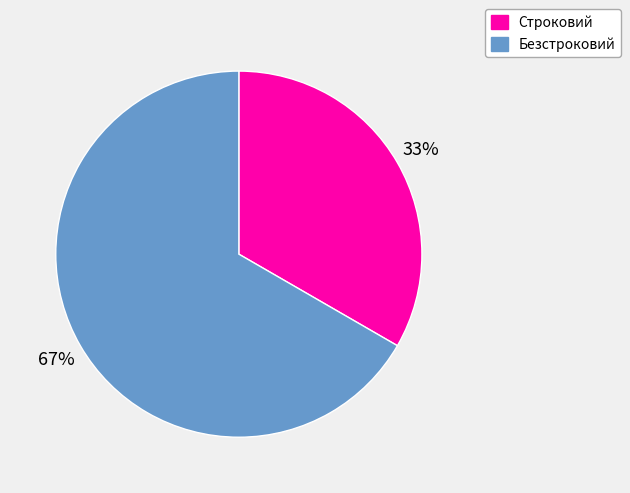

What is the largest slice in the pie chart?

Безстроковий